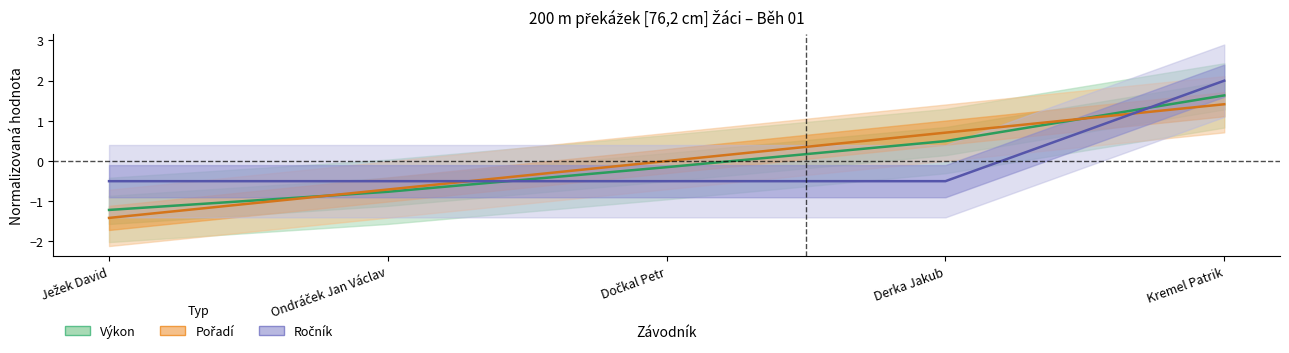

How many lines are shown in the chart?

3